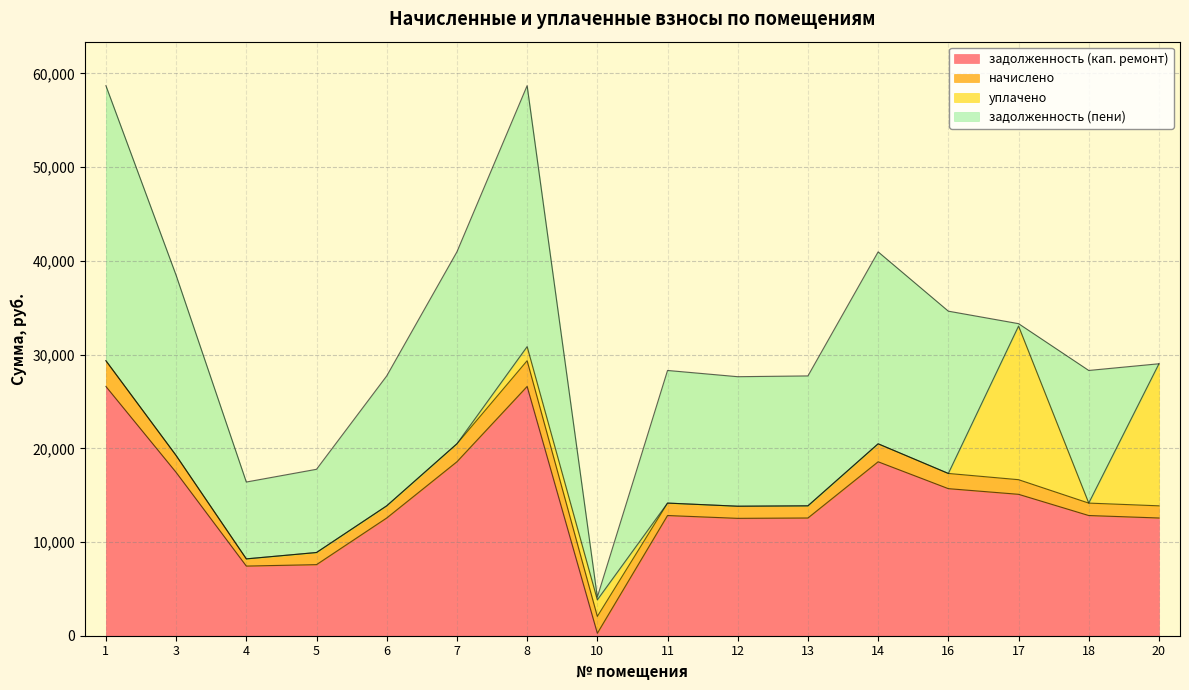

Which series has the largest total across all categories?

задолженность (кап. ремонт)